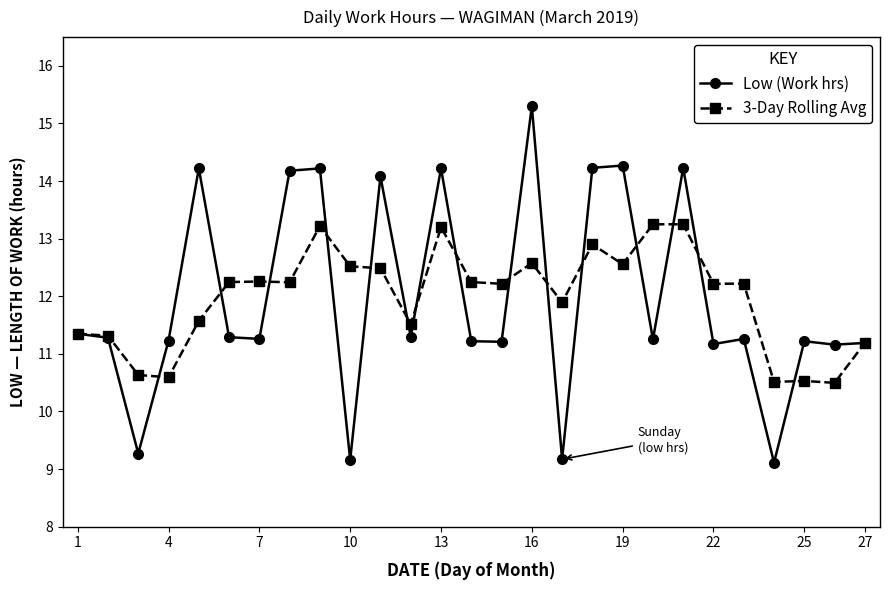

Which series has the widest spread of values?

Low (Work hrs)